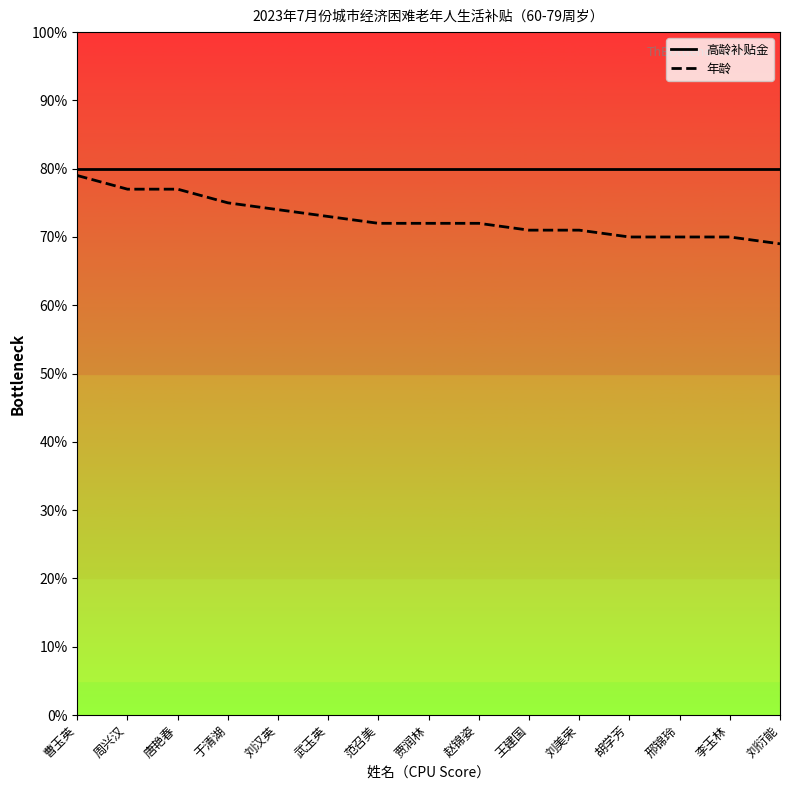

Does the chart display data point markers on the line(s)?

No